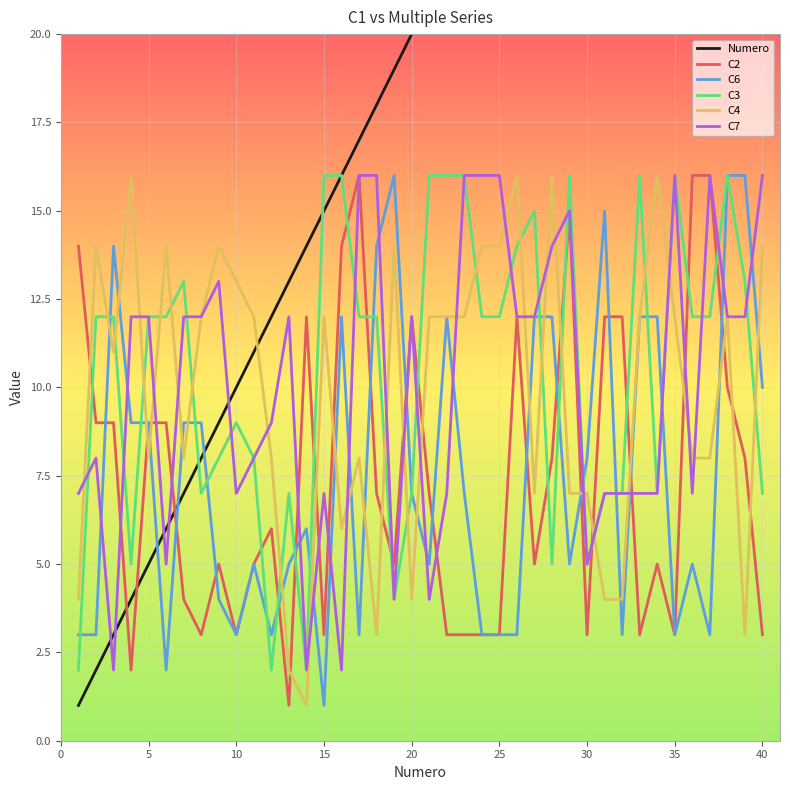

True or false: Numero has more than 1 interior local peaks.

False